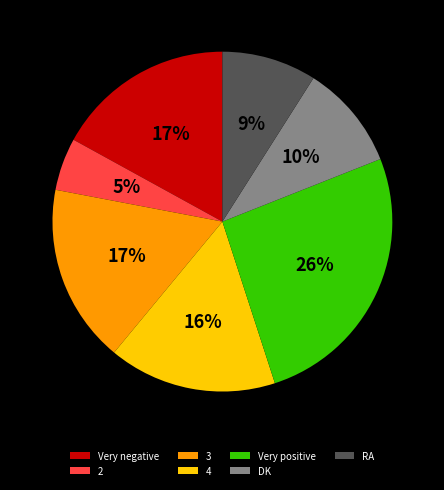

Is 4 the majority of the pie?

No